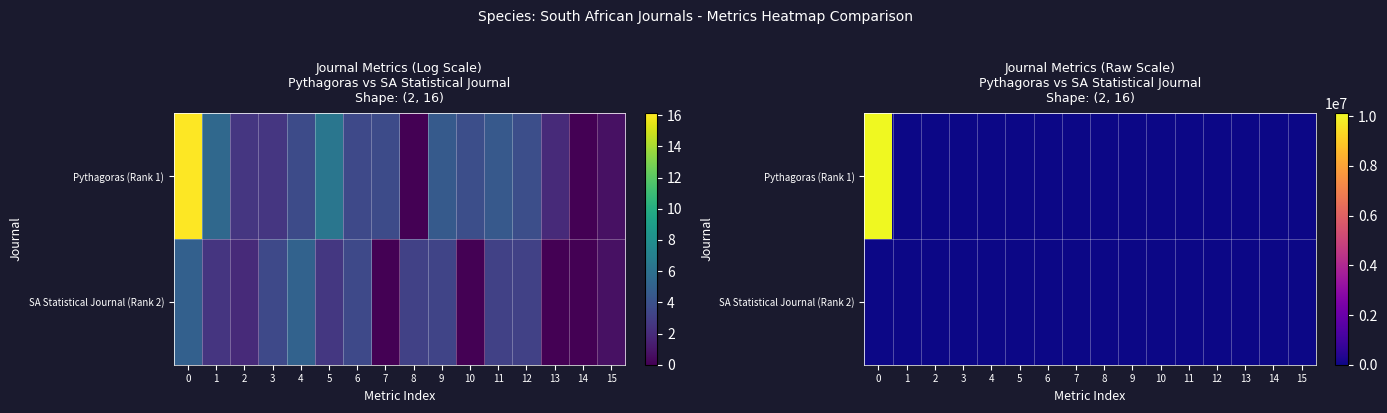

How many values in the SA Statistical Journal (Rank 2) series exceed 21?

7